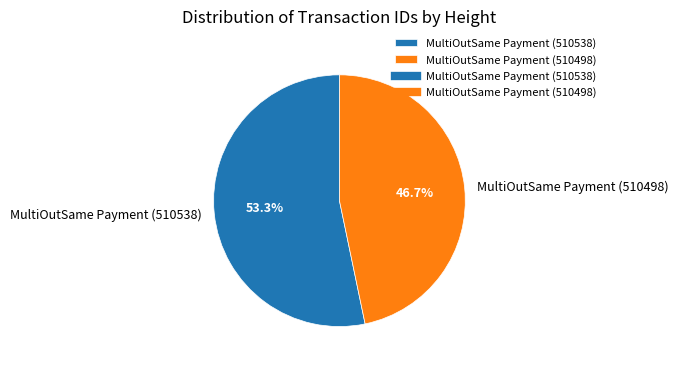

What is the ratio of the value at MultiOutSame Payment (510538) to the value at MultiOutSame Payment (510498)?

1.1